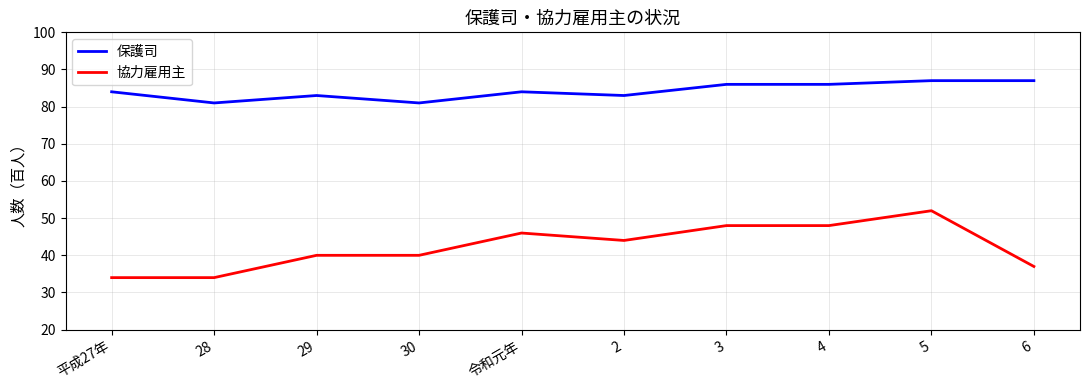

Count the number of categories in the chart.

10